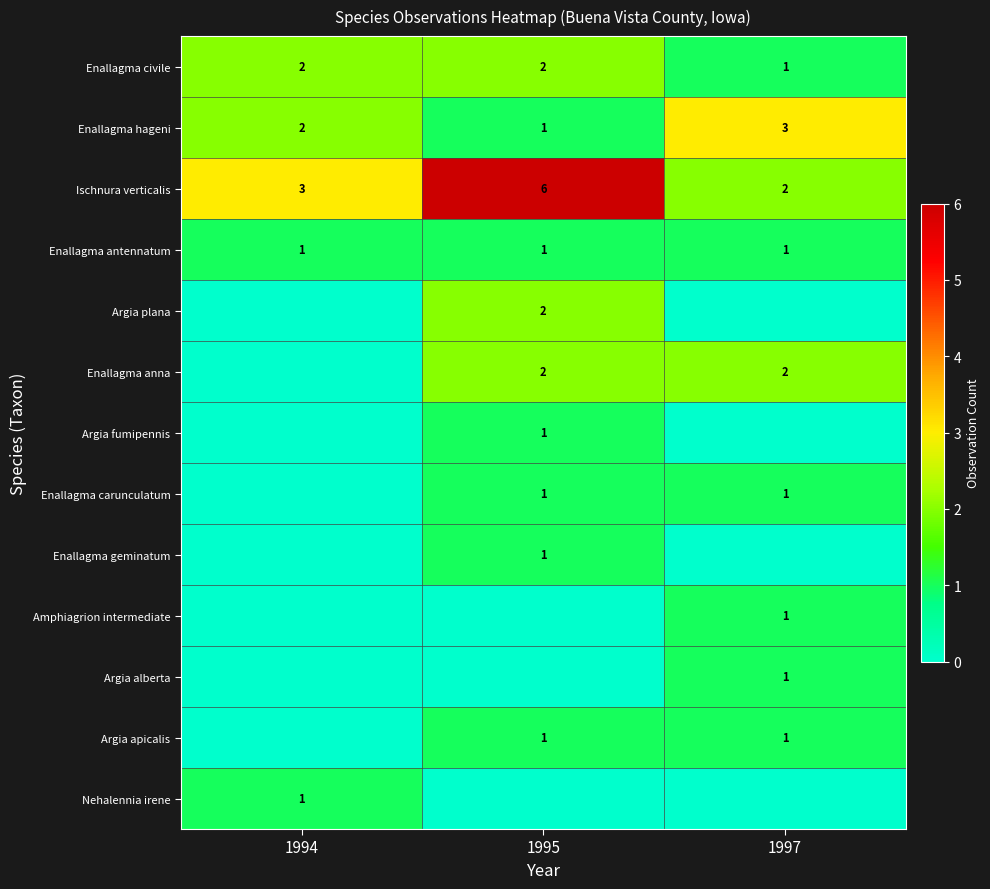

True or false: Enallagma geminatum has a value of 2 at 1995.

False